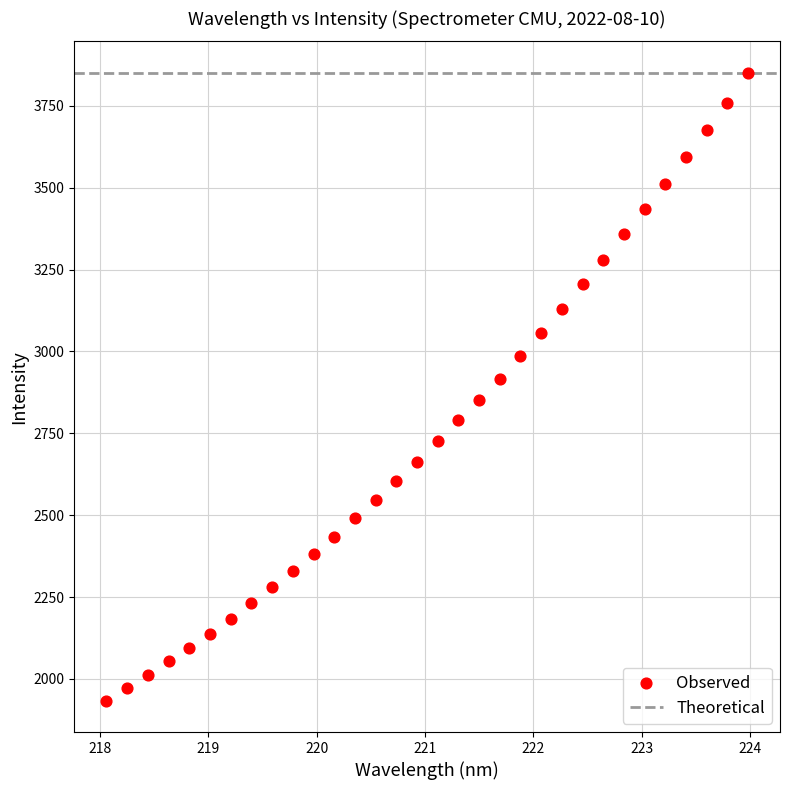

What is the range of Y values (max minus min)?

1917.2